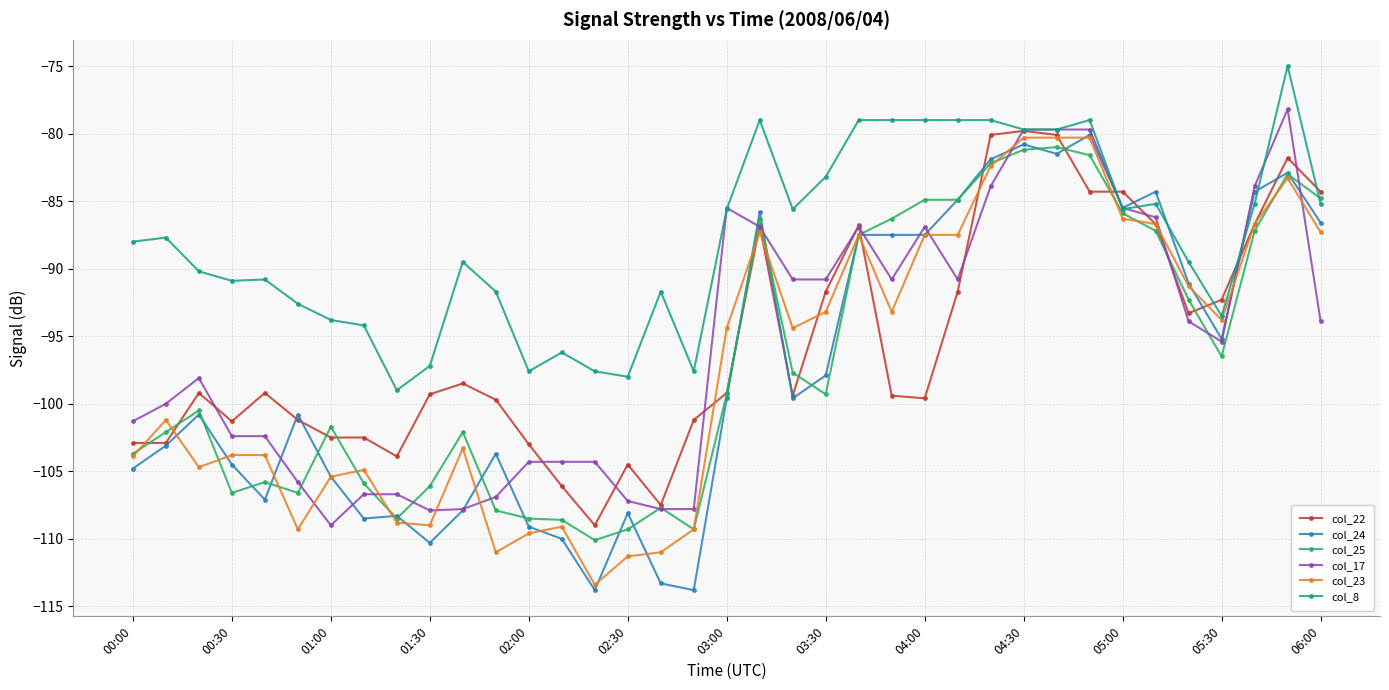

What is the value of the col_24 point at the 26th from the left?

-84.9